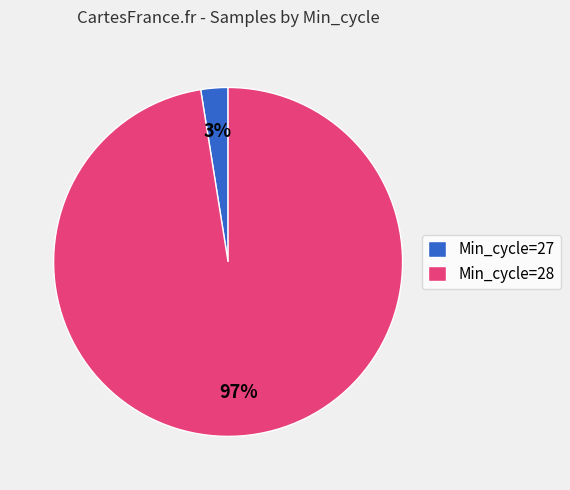

What is the largest slice in the pie chart?

Min_cycle=28